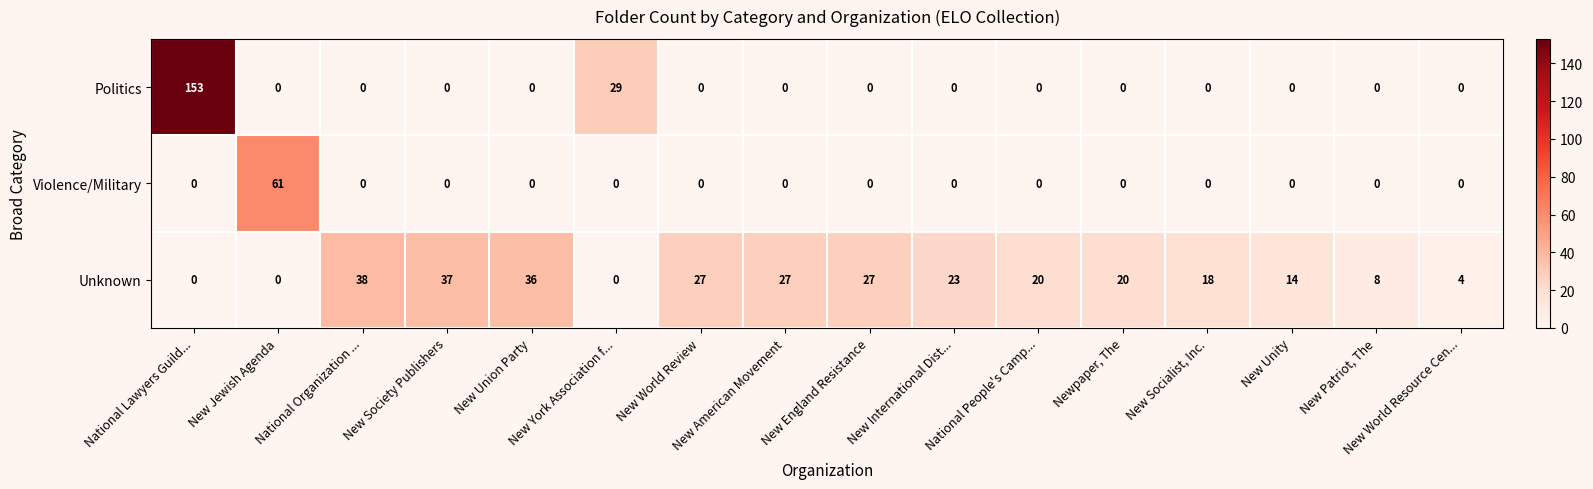

Which series has the largest range (max minus min)?

Politics